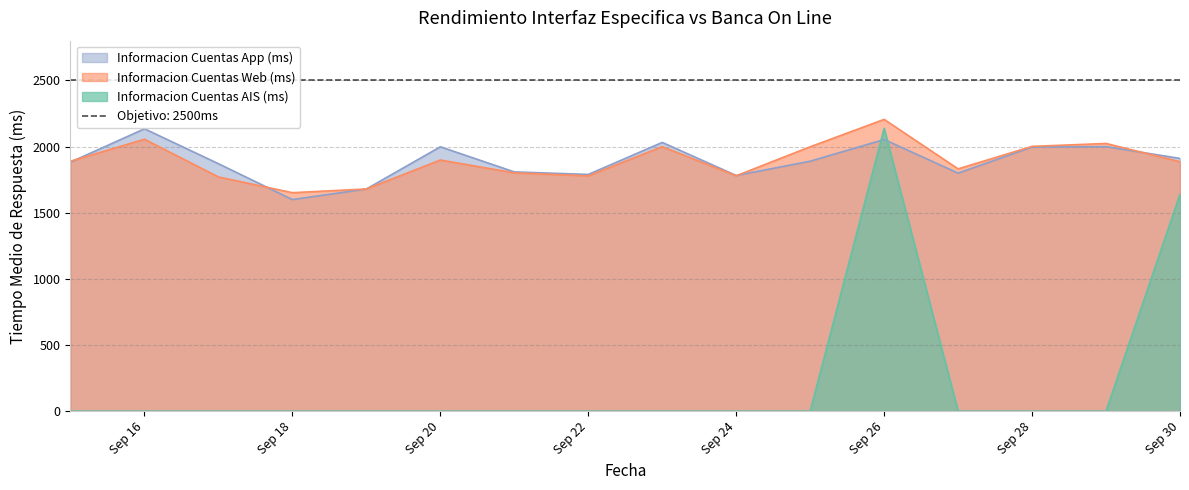

How many interior local peaks does the Informacion Cuentas Web (ms) series have?

5